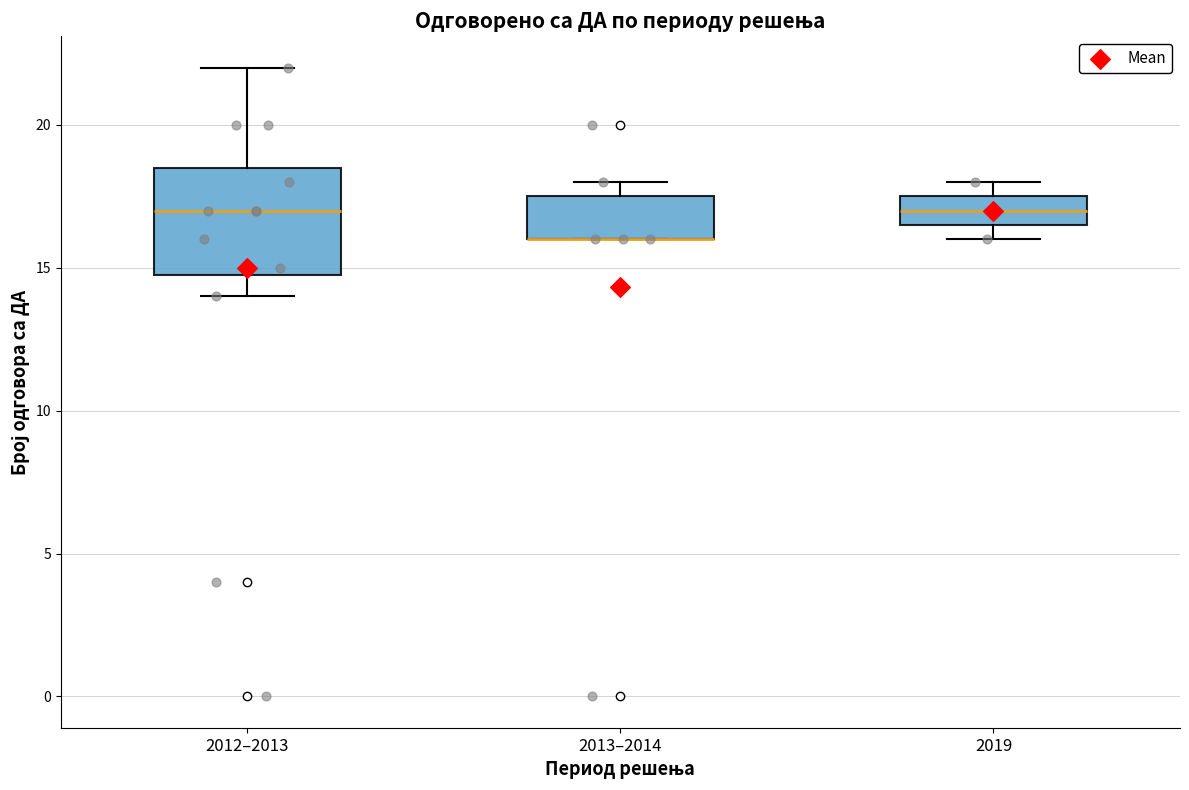

Where is the lower edge of the box for 2013–2014 on the y-axis? The values are not printed on the chart, so give them approximately, as read against the axis.

16.0